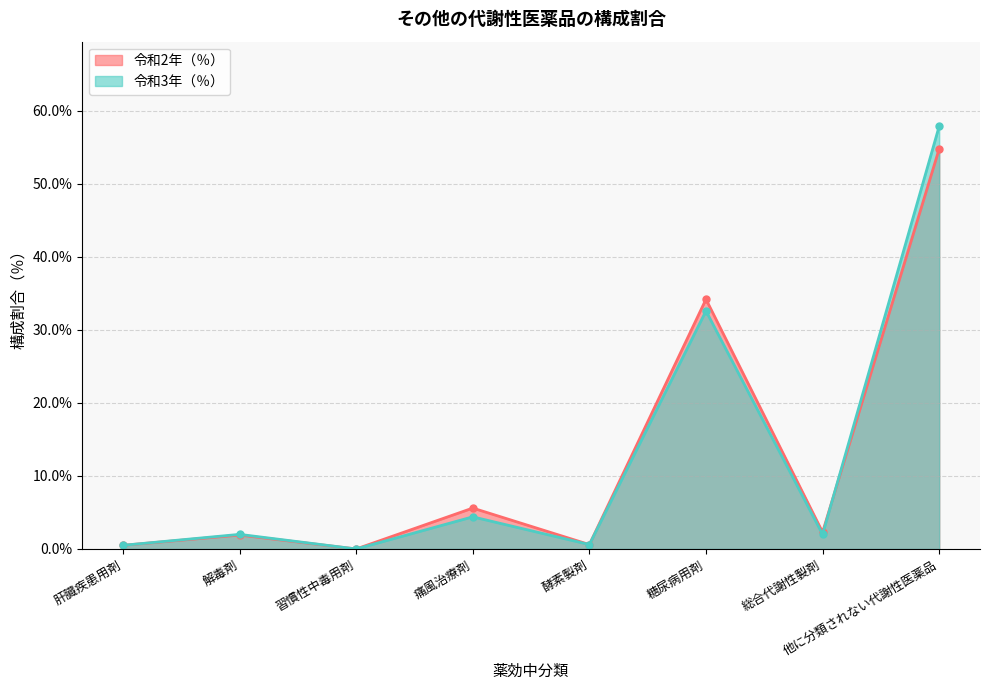

True or false: 令和3年（％） has a value of 4.4 at 痛風治療剤.

True